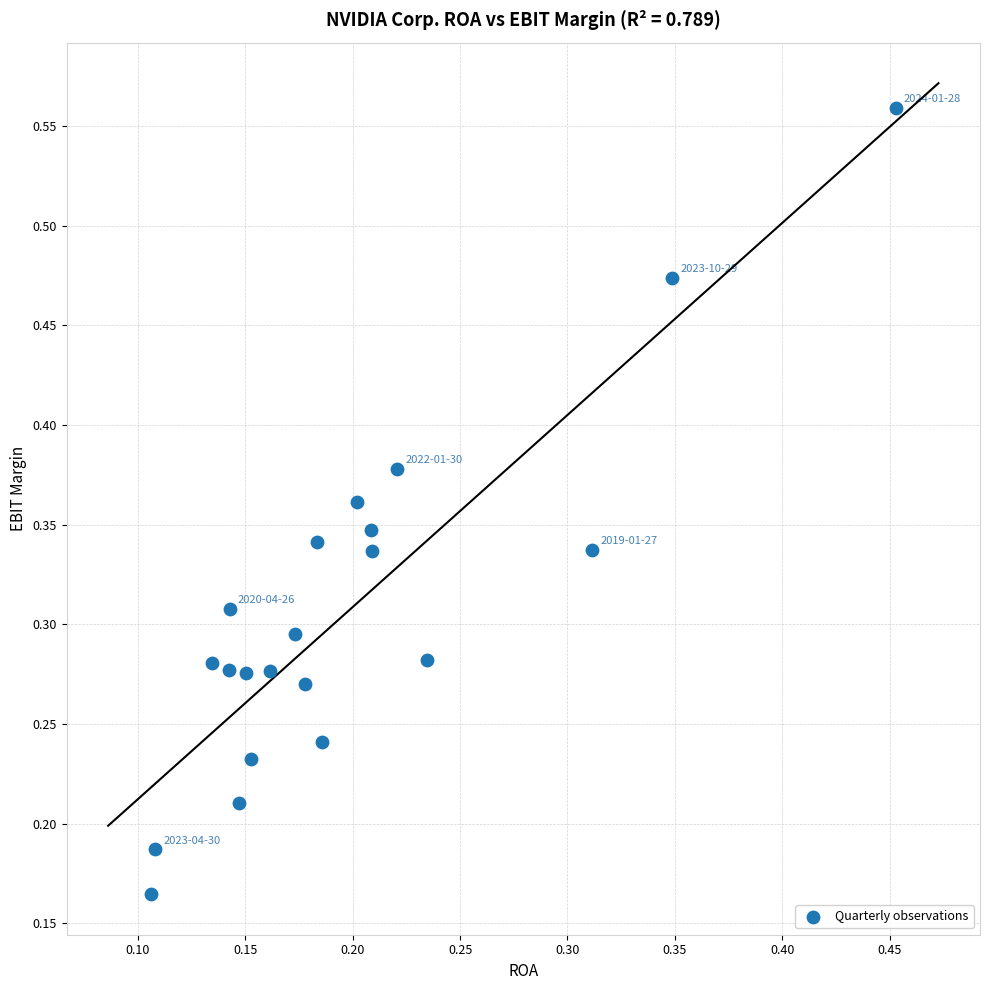

How many data points are displayed?

21